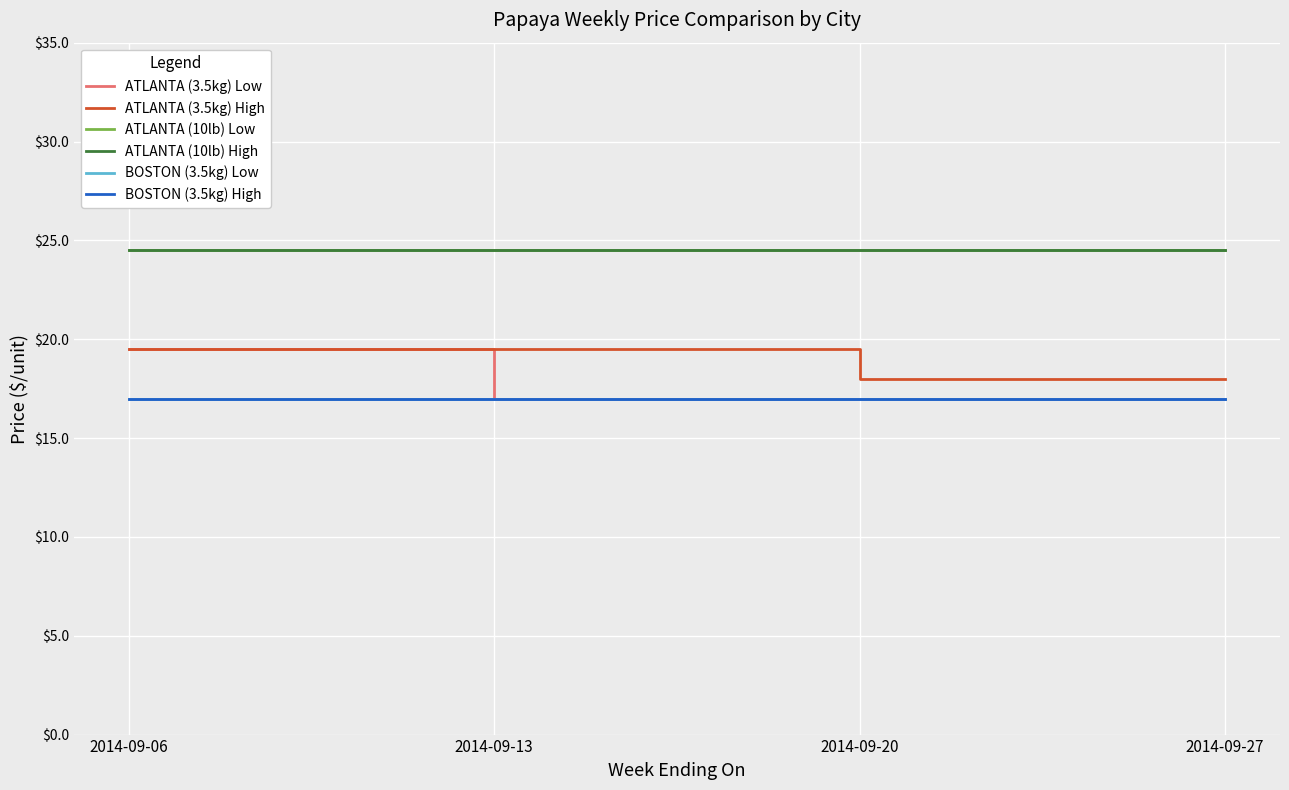

How many lines are shown in the chart?

6